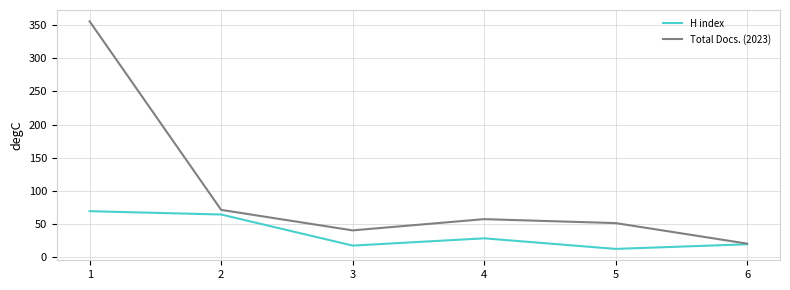

Which series has the largest total across all categories?

Total Docs. (2023)